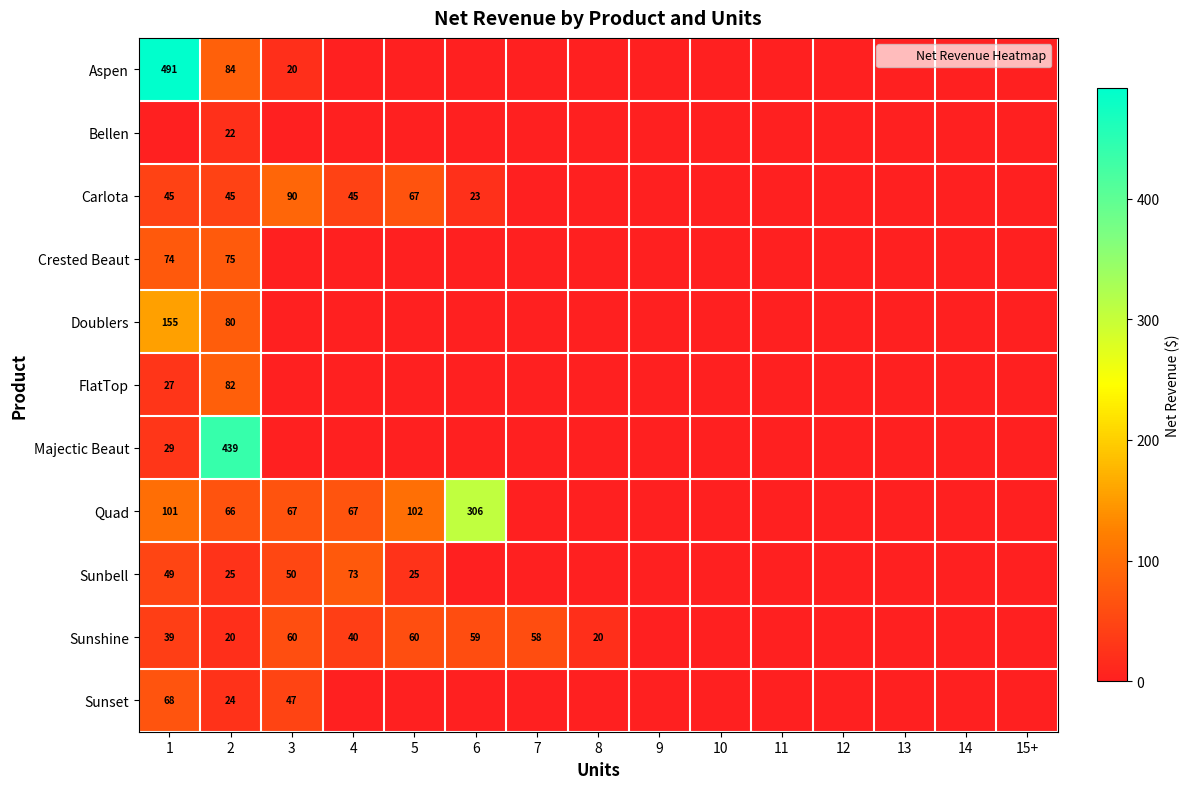

What is the average value of the Majectic Beaut series?

31.2